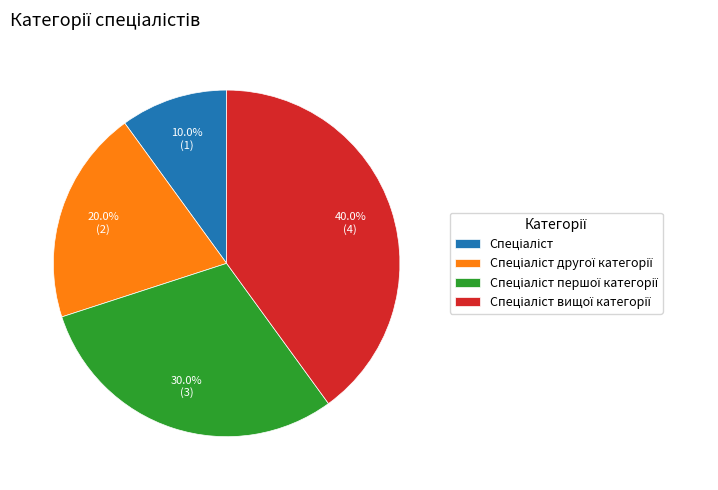

Is there any slice that represents more than half of the pie?

No